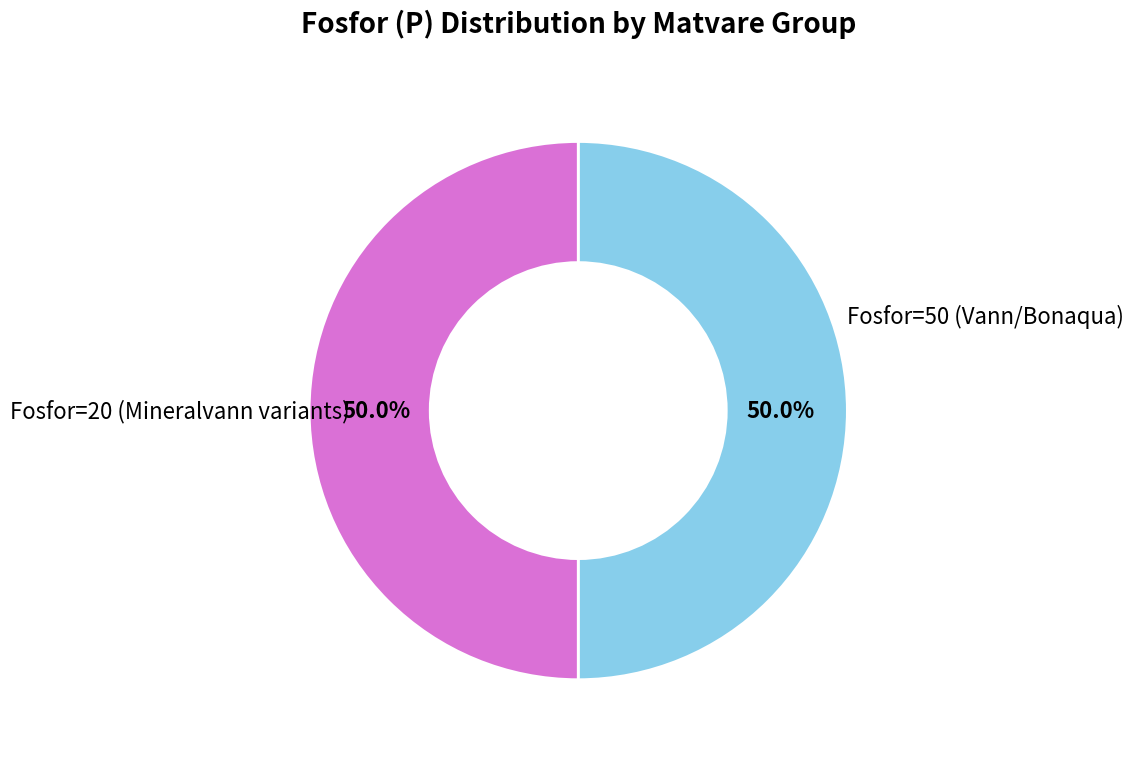

How many slices are in this pie chart?

2